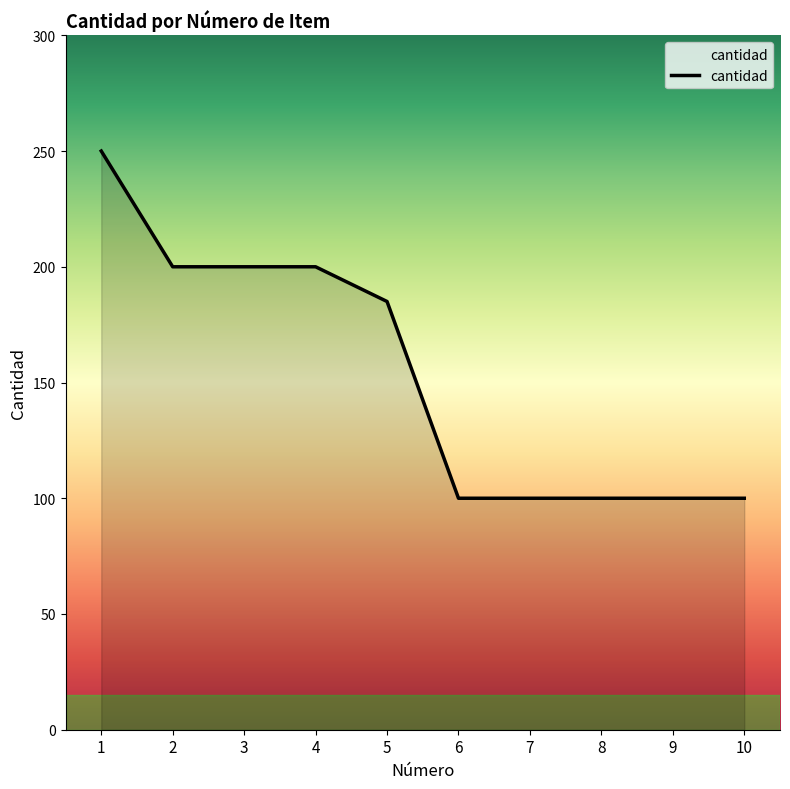

What is the maximum value shown in the chart?

250